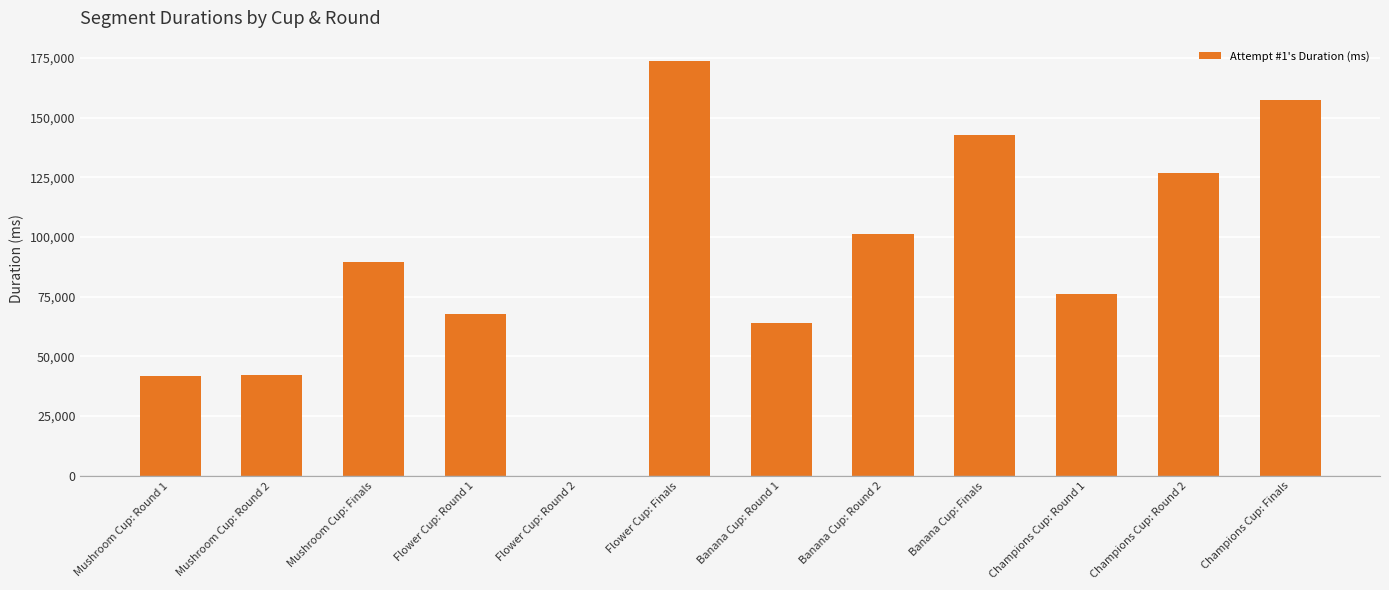

Which has a higher value, Flower Cup: Round 2 or Flower Cup: Round 1?

Flower Cup: Round 1